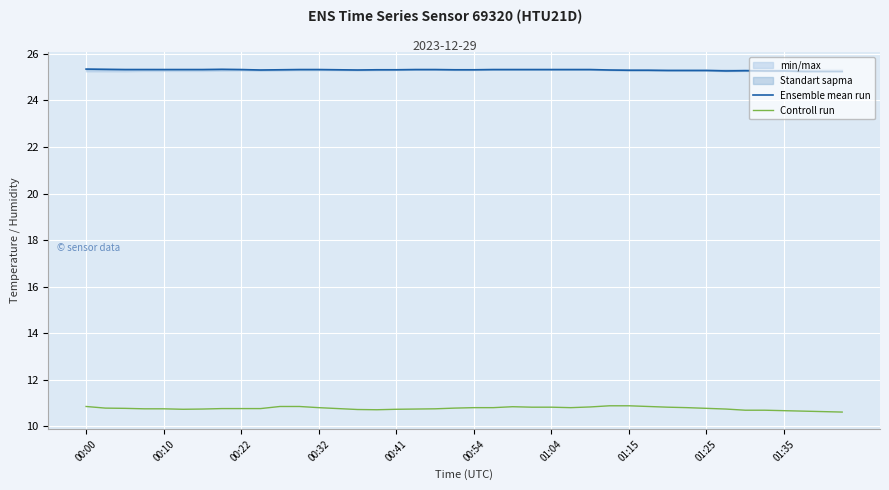

The value of Controll run at 00:32 is 15.9. True or false?

False